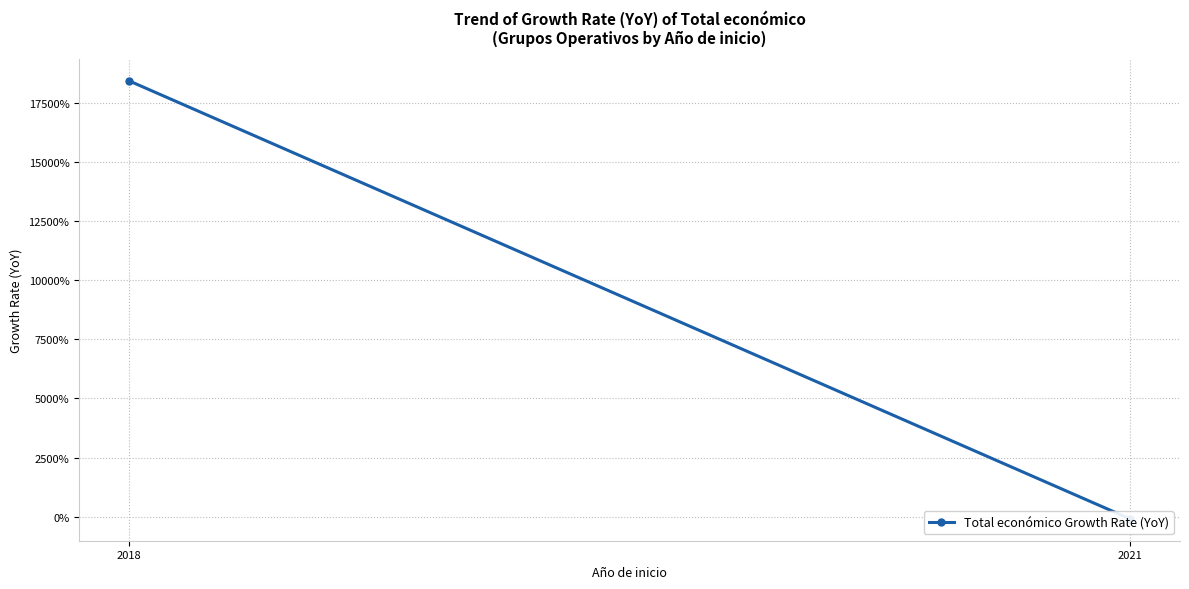

What is the sum of all values?

183.4